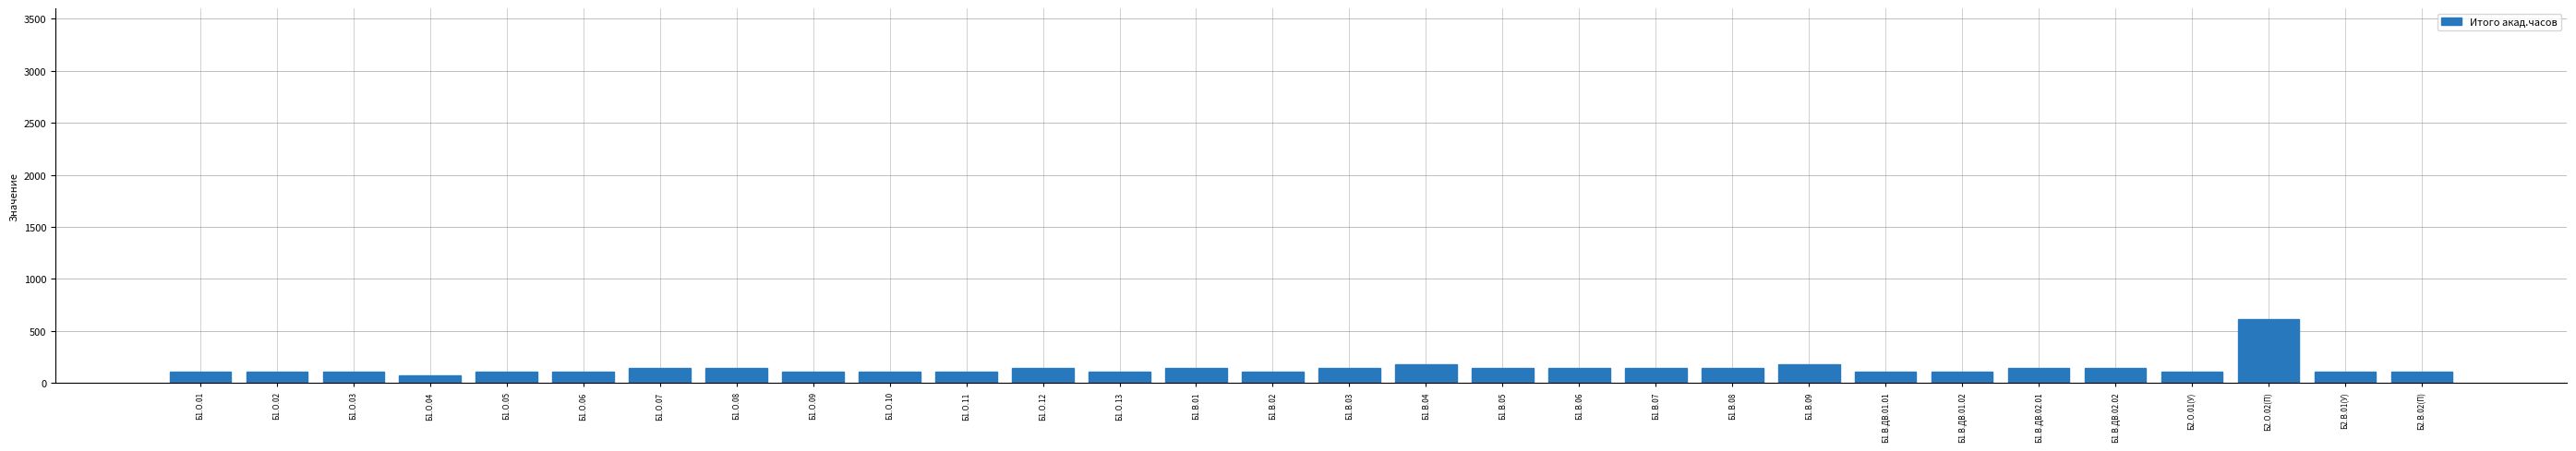

Is it true that the value at Б1.О.11 is 108?

True